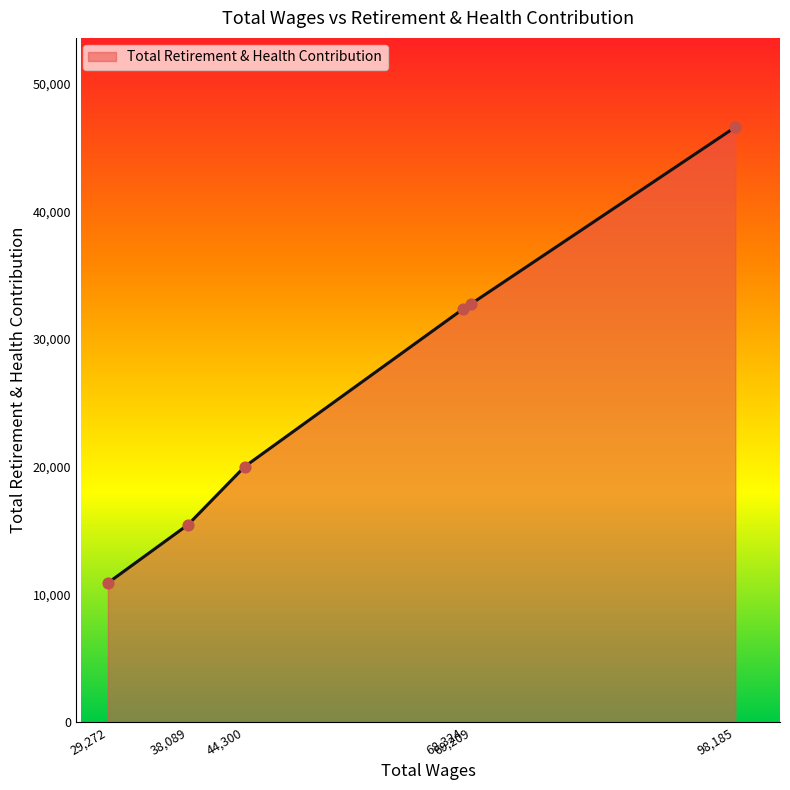

What is the difference between the second highest and second lowest values?

17304